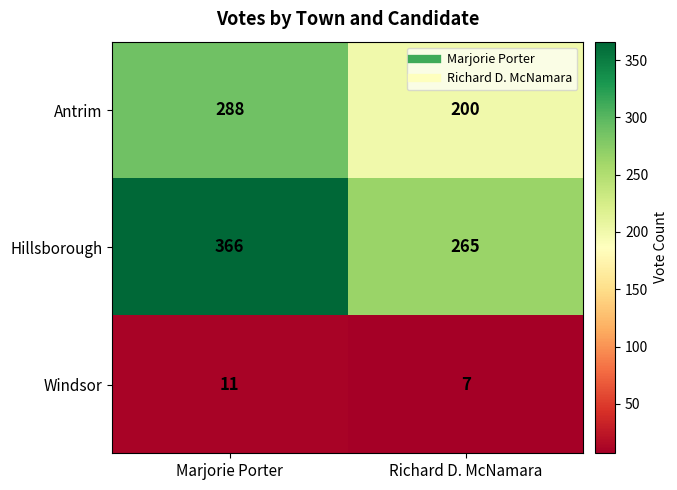

Which series has the largest range (max minus min)?

Hillsborough